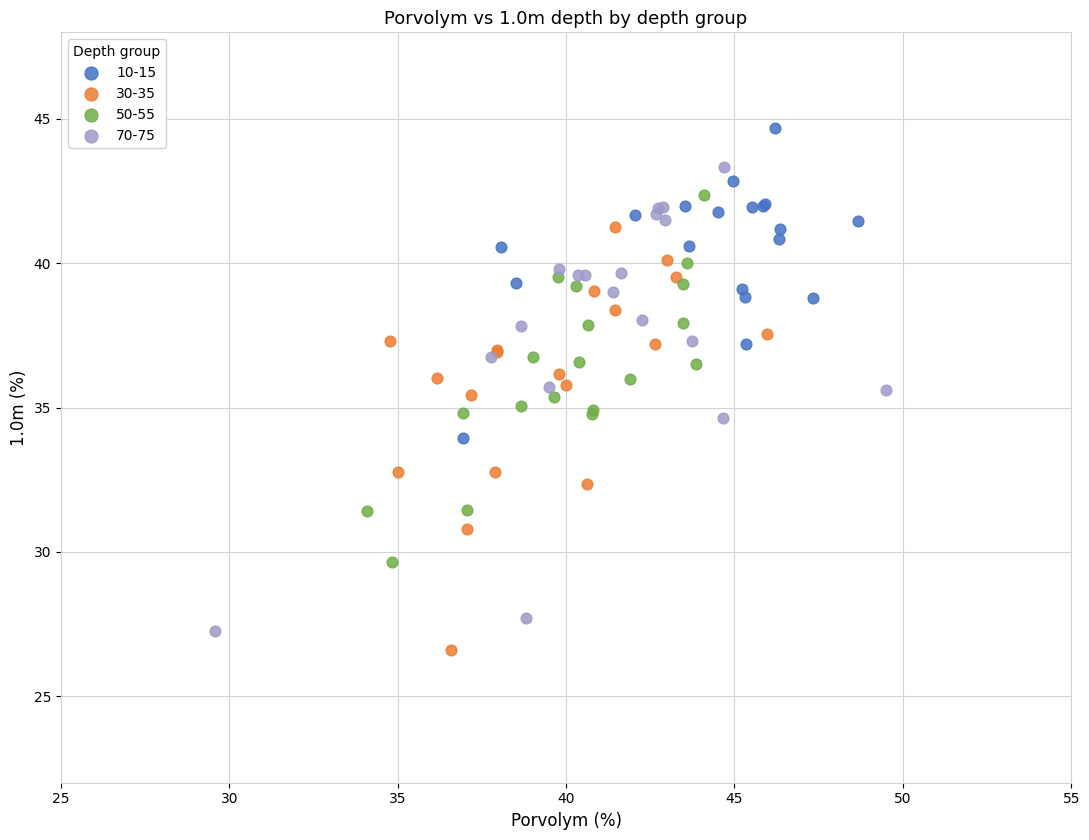

What are all the series names shown in the legend?

10-15, 30-35, 50-55, 70-75